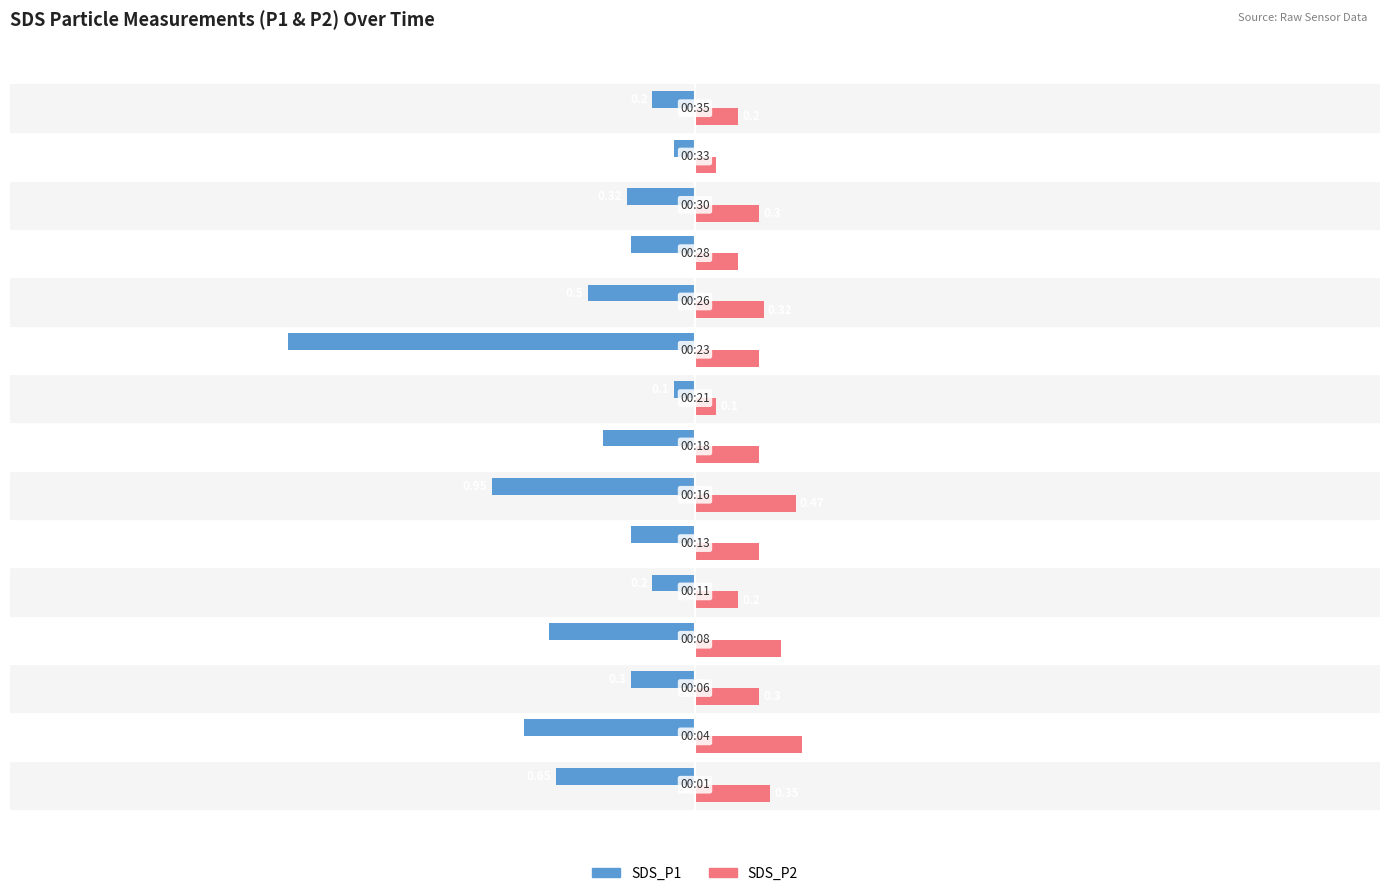

What are all the series names shown in the legend?

SDS_P1, SDS_P2